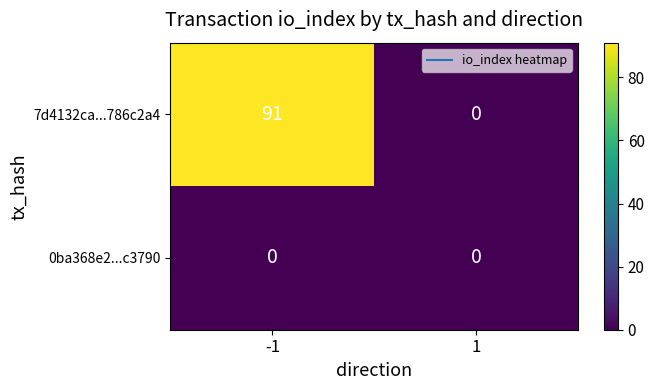

Between -1 and 1, which series saw the biggest shift?

7d4132ca...786c2a4